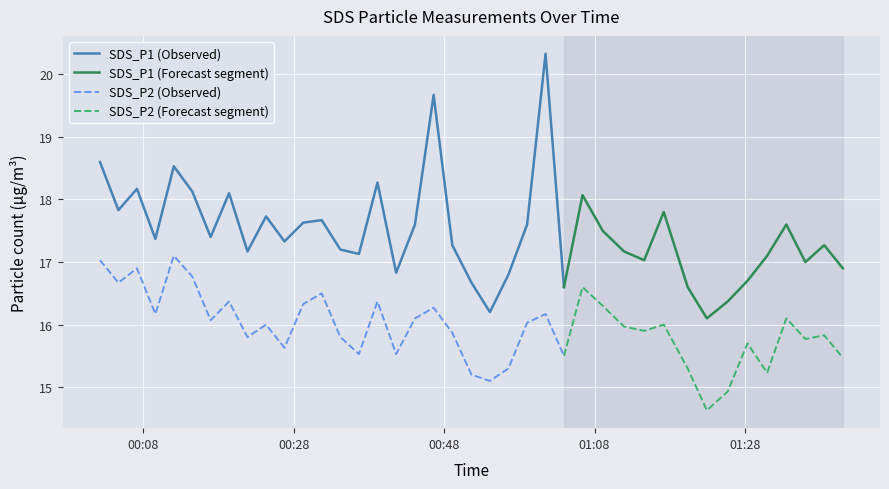

What position from the right is 2022/10/18 00:04:41?

39